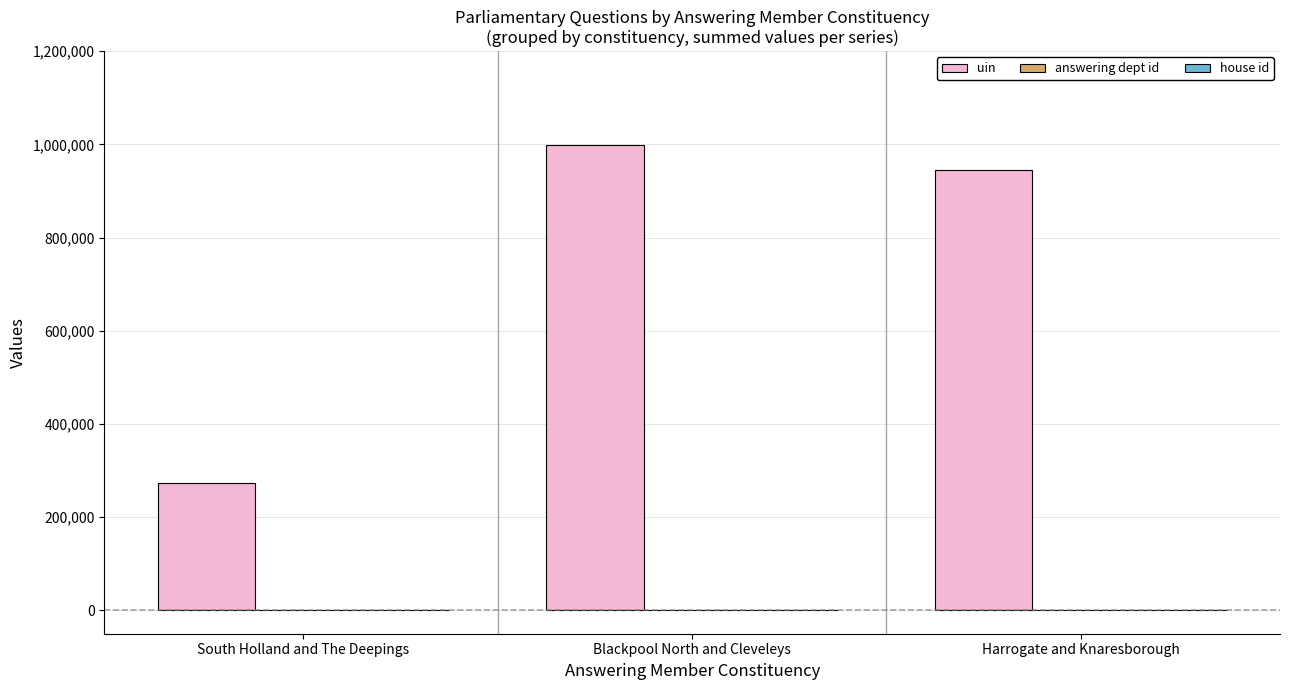

At which label is uin closest to 635784?

Harrogate and Knaresborough